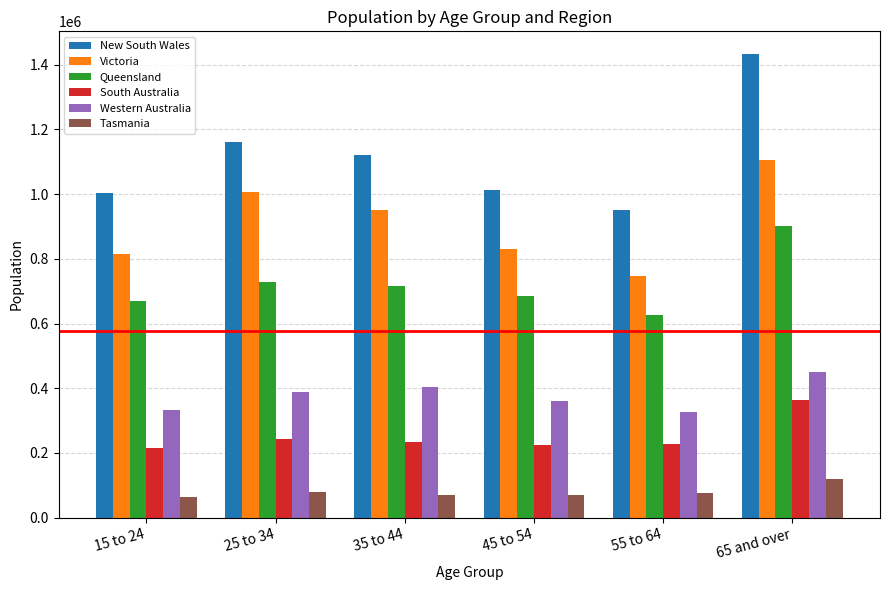

What is the value of the Western Australia bar at the 3rd from the left?

404900